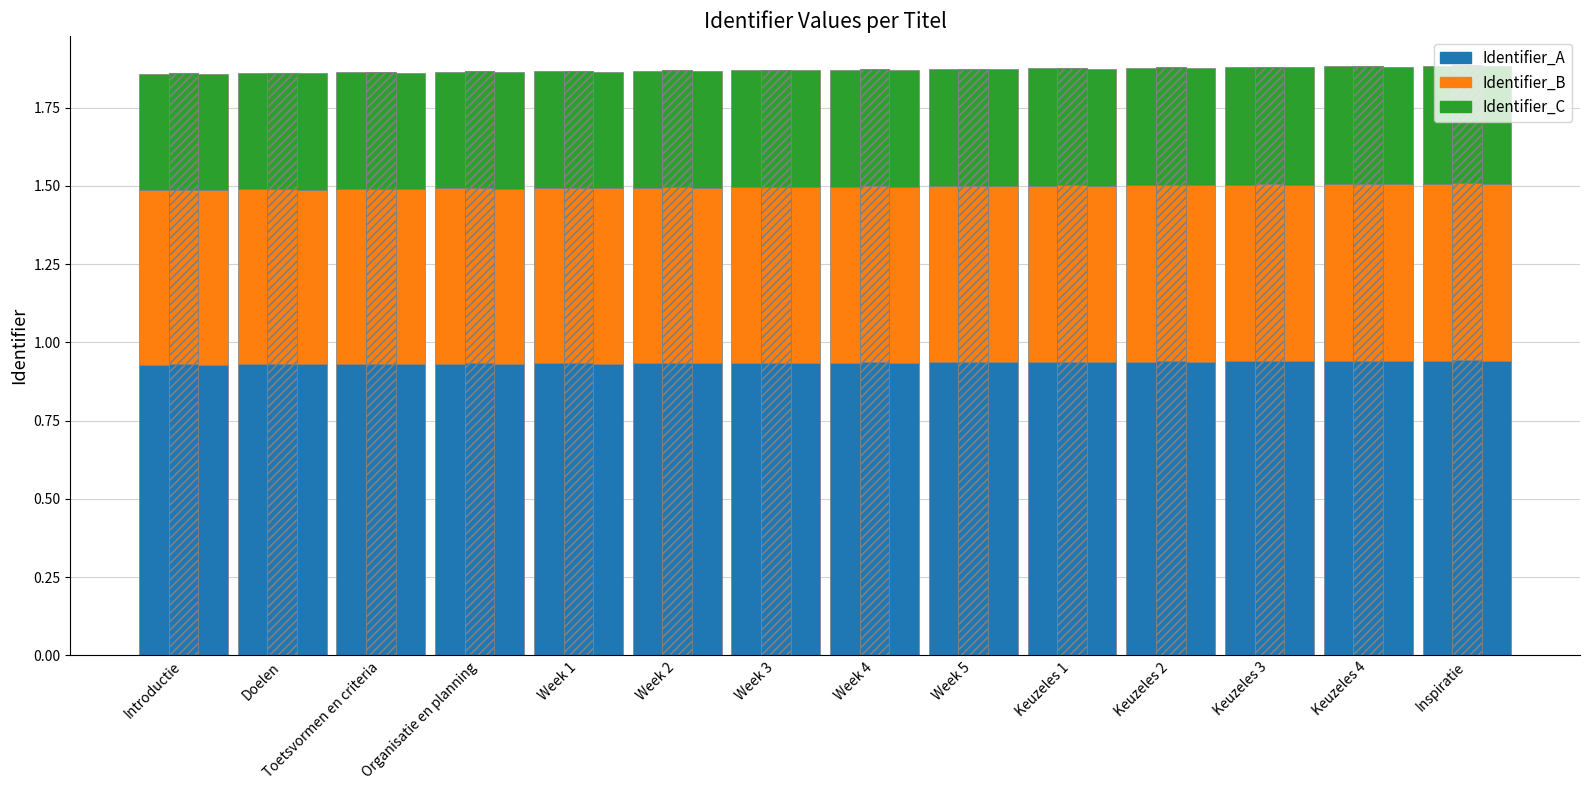

How many values are between 0 and 1?

14